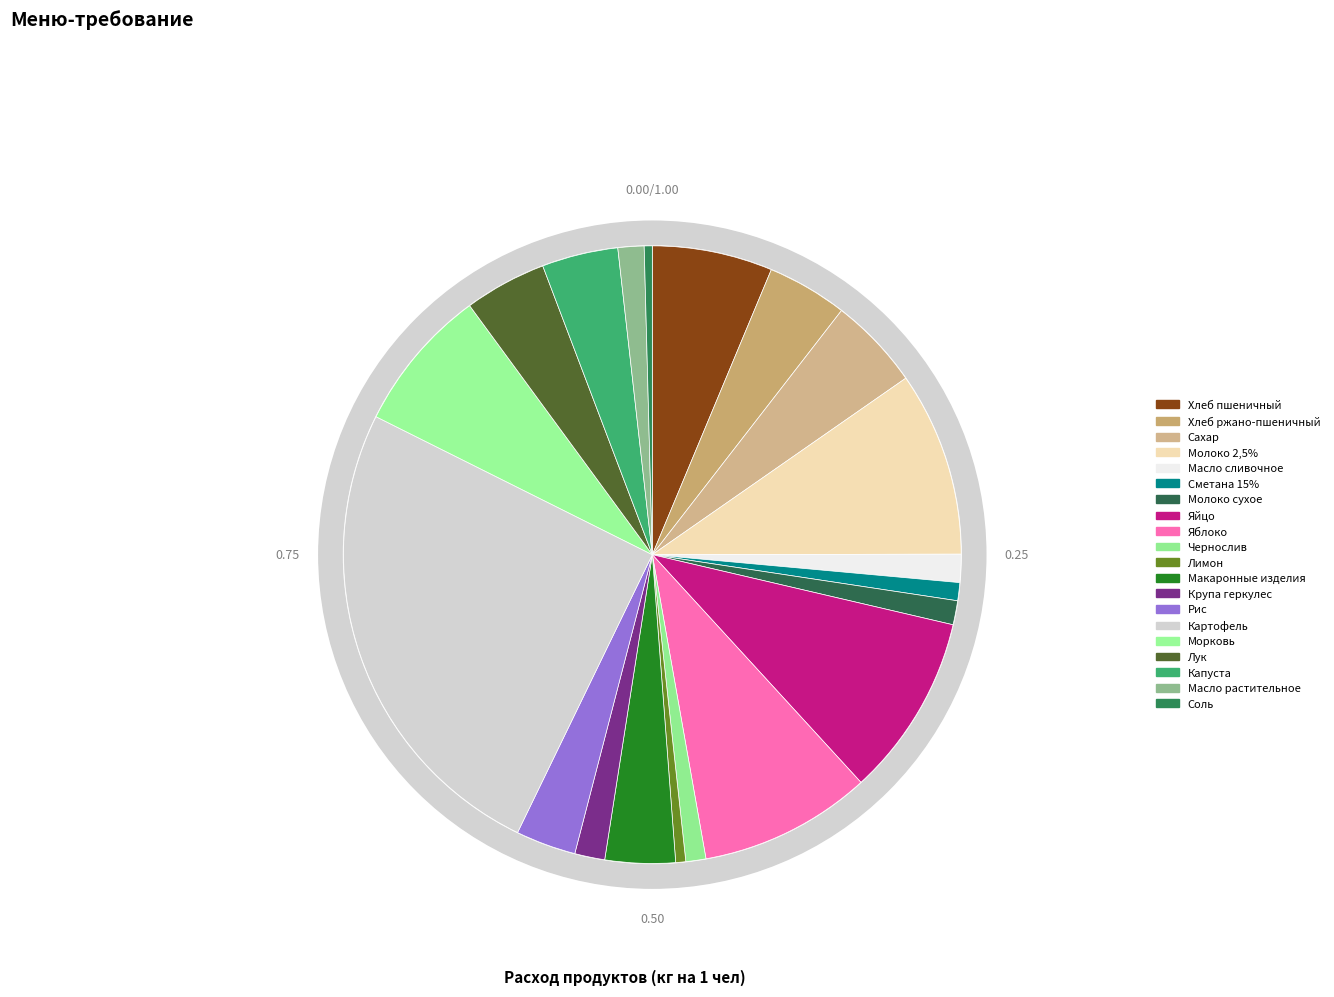

Do Яйцо and Молоко сухое together represent more than half of the pie?

No